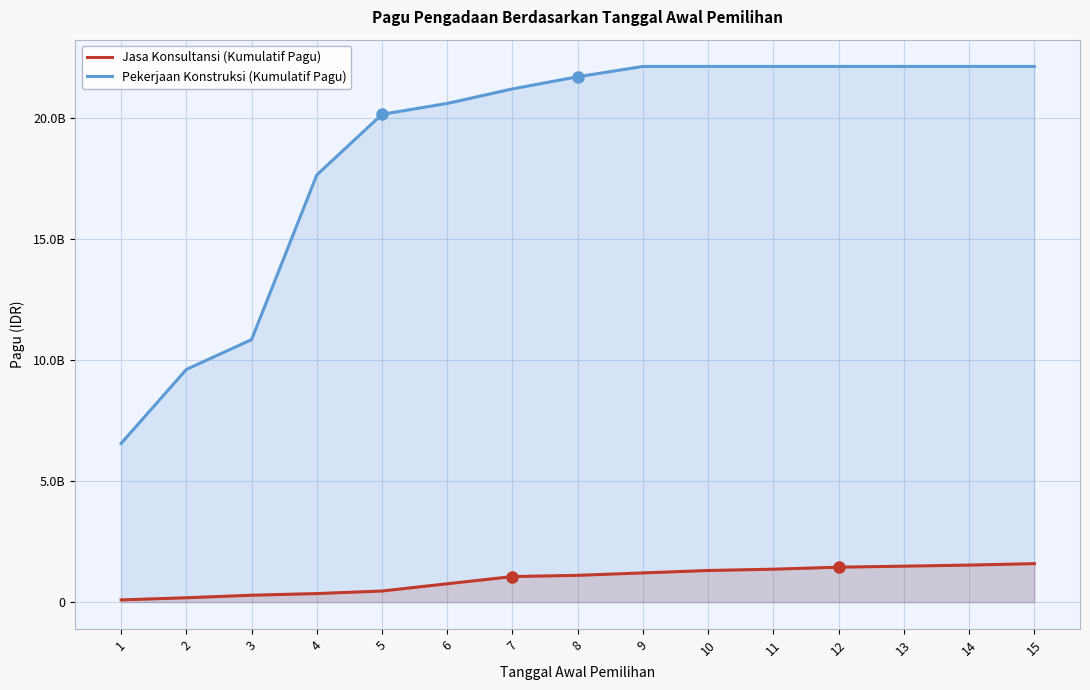

Reading right to left, extract all data points from this chart.

Jasa Konsultansi (Kumulatif Pagu): 1588500000	1528500000	1483500000	1441500000	1359000000	1305000000	1205000000	1105000000	1054000000	756500000	456500000	351500000	282500000	177500000	90000000
Pekerjaan Konstruksi (Kumulatif Pagu): 22134762300	22134762300	22134762300	22134762300	22134762300	22134762300	22134762300	21709762300	21206906350	20606906350	20156906350	17650343350	10845613350	9612352350	6555617350